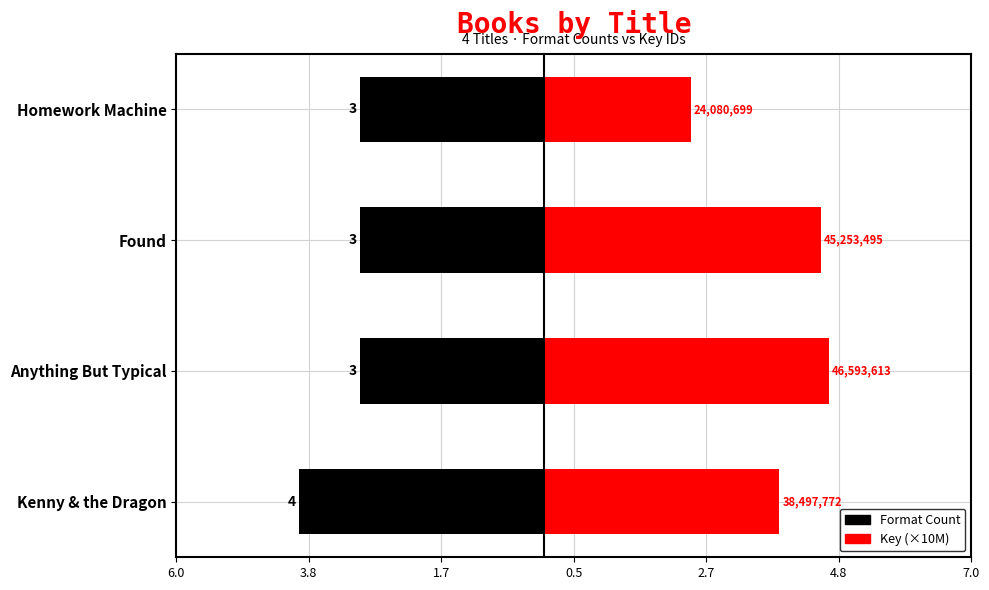

Are the bars grouped side by side (vs. stacked)?

Yes